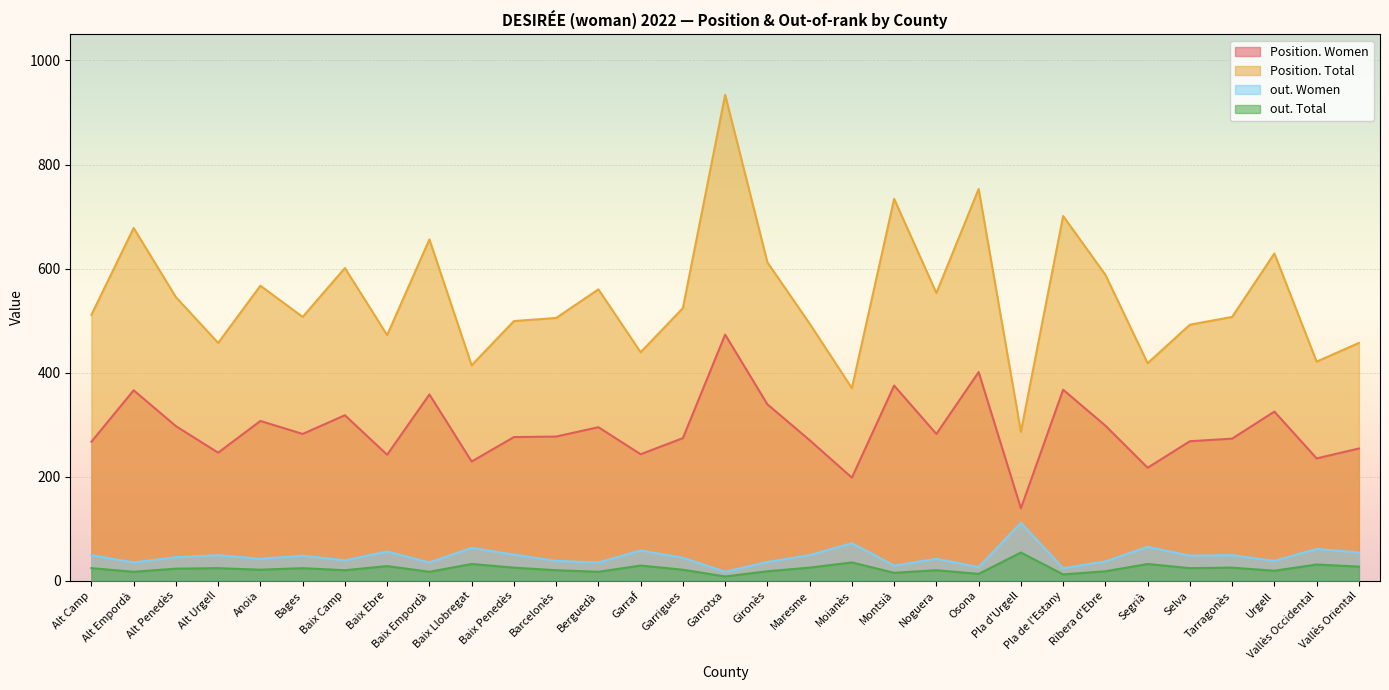

True or false: out. Total has more than 1 interior local peaks.

True